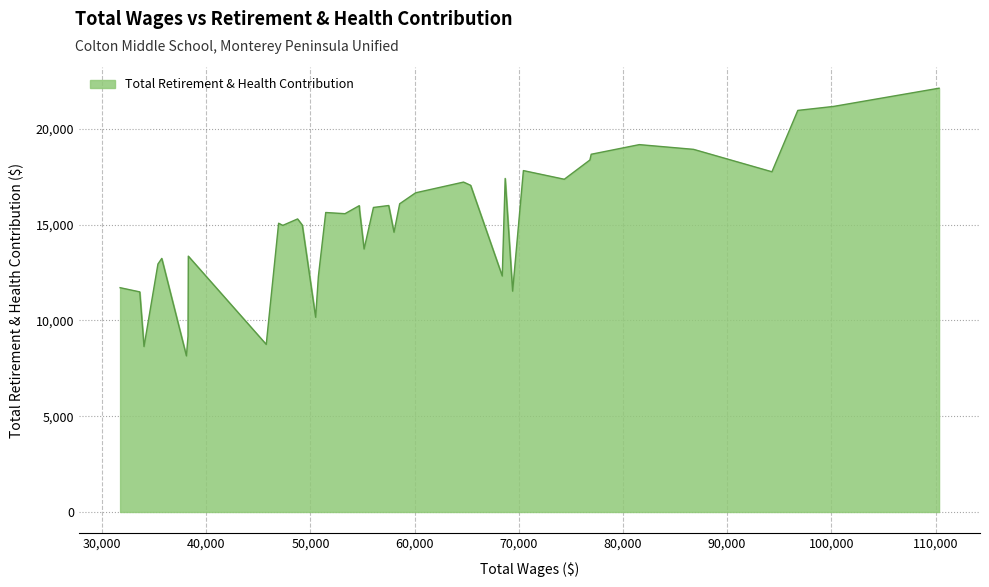

What is the difference between the maximum and minimum values?

13977